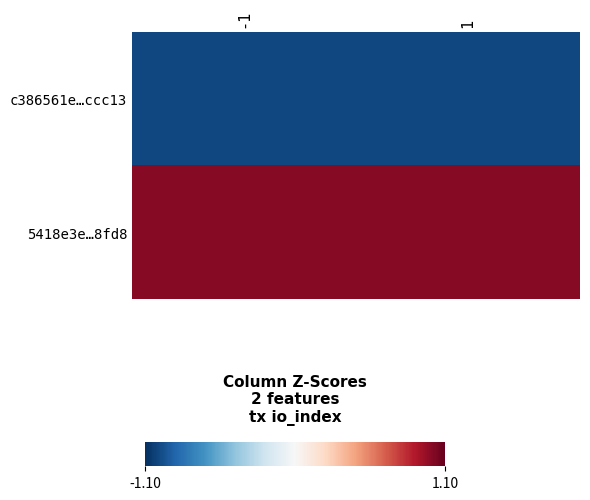

Reading left to right, list all the values displayed in this chart.

c386561e…ccc13: -1=-1	1=-1
5418e3e…8fd8: -1=1	1=1